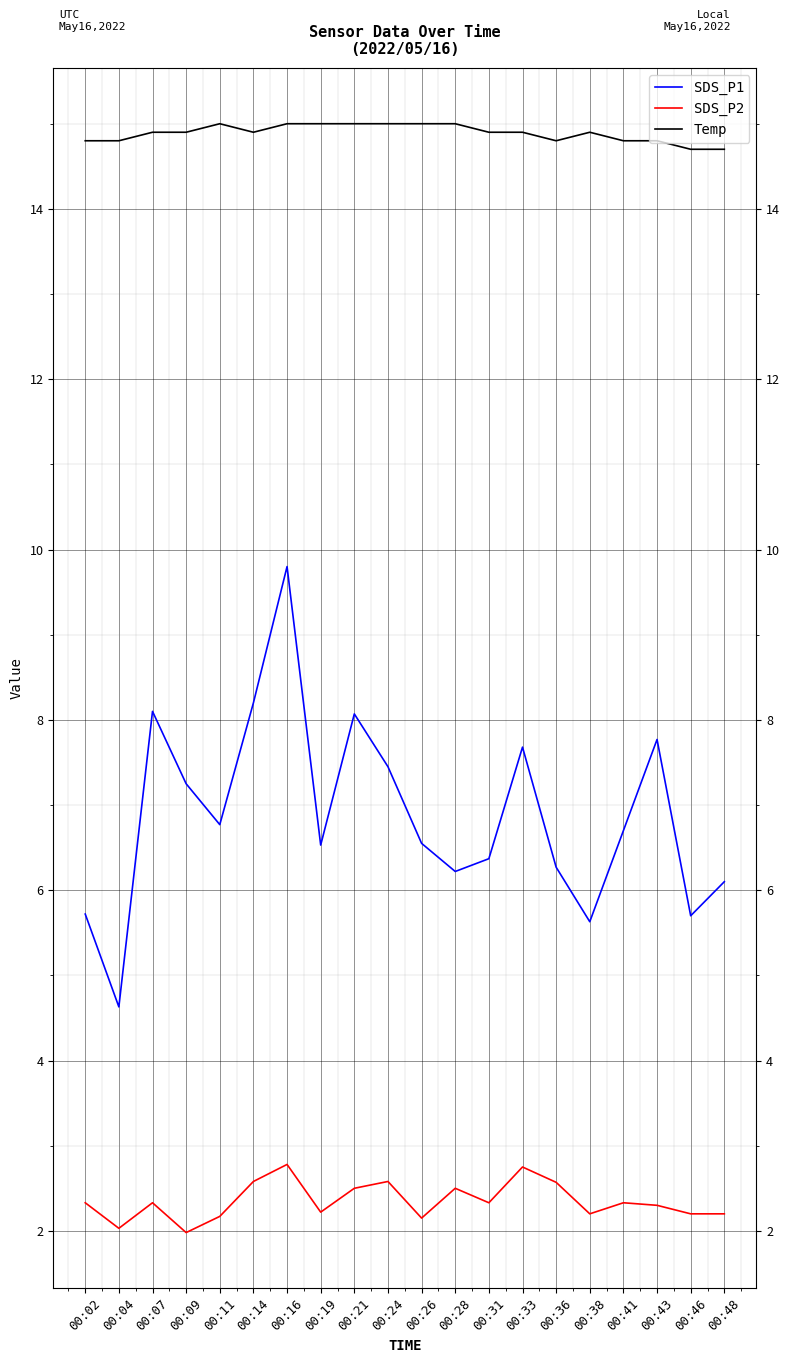

Is the value of Temp at 00:36 greater than the value of SDS_P1 at 00:41?

Yes